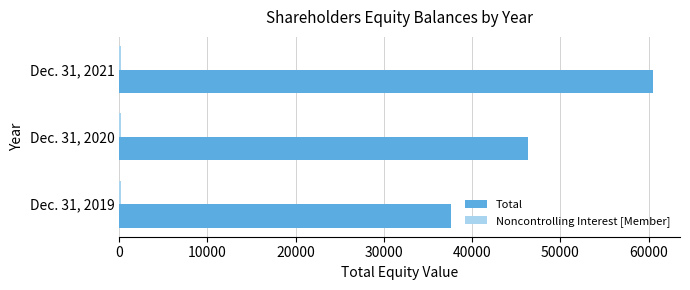

True or false: Total has a value of 76522 at Dec. 31, 2020.

False